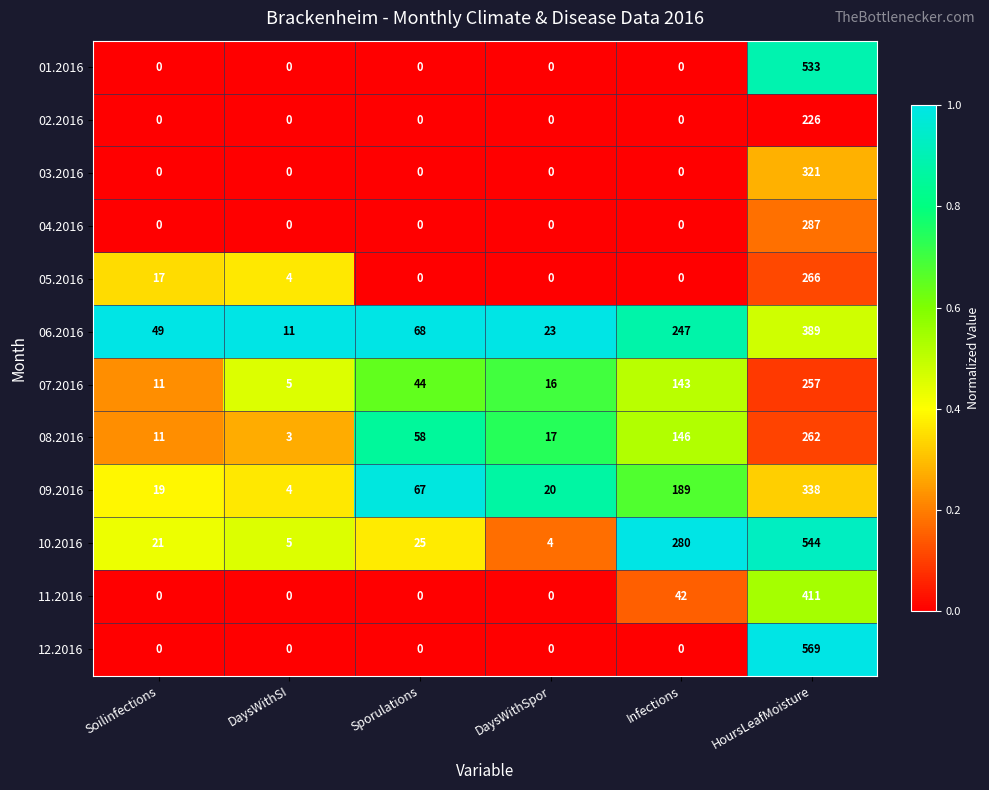

At which category is the sum across all series the highest?

HoursLeafMoisture